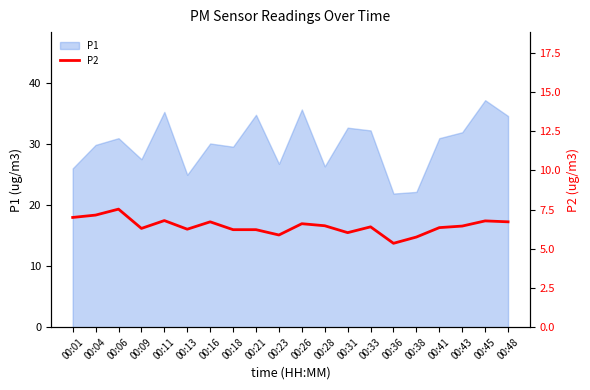

Reading right to left, transcribe all the data shown in this chart.

6.7	6.8	6.5	6.3	5.8	5.3	6.4	6.0	6.5	6.6	5.9	6.2	6.2	6.7	6.2	6.8	6.3	7.5	7.2	7.0